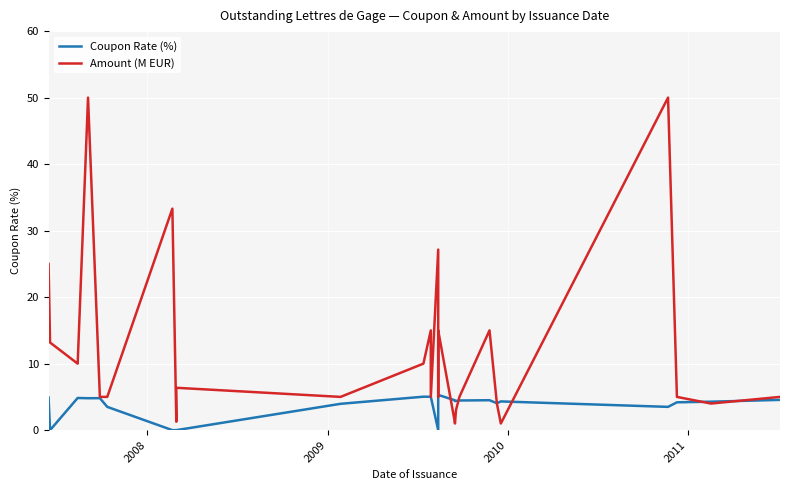

Is the value of Coupon Rate (%) at 2010 greater than the value of Amount (M EUR) at 2009?

No